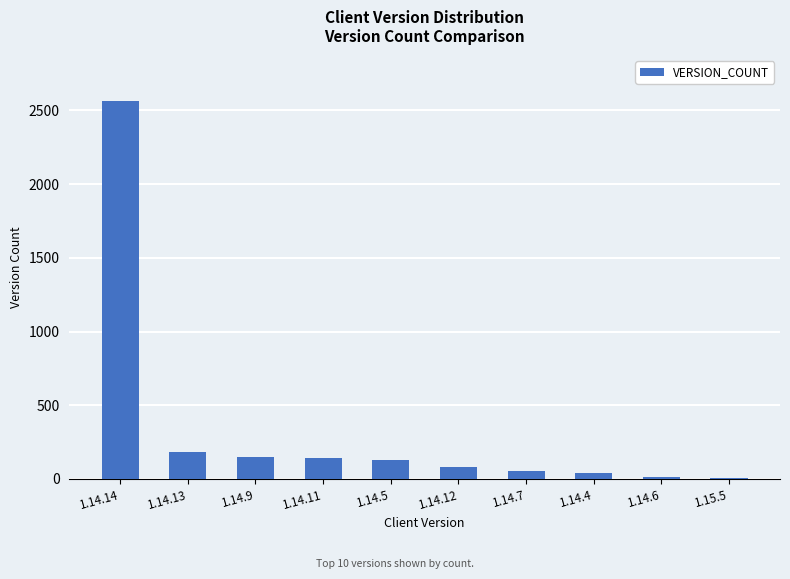

Which label corresponds to the largest value in the chart?

1.14.14